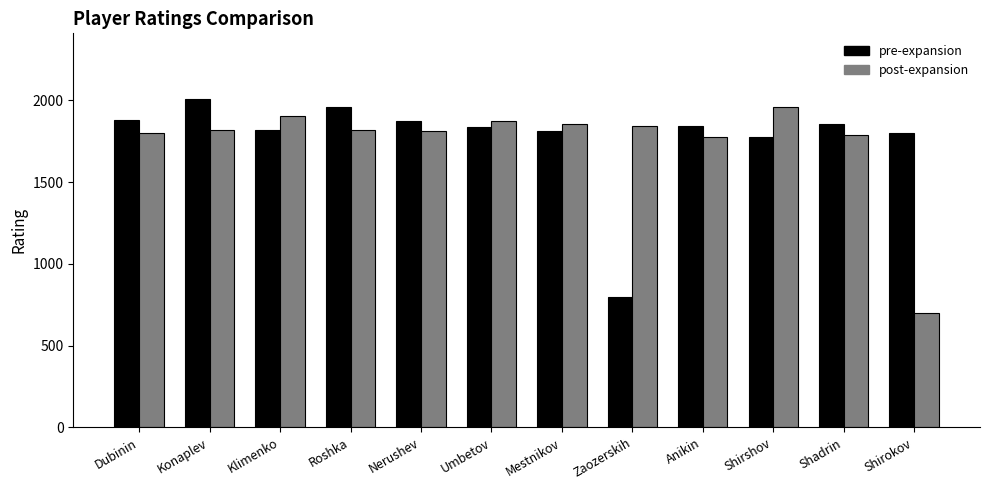

At how many categories does at least one series exceed 1114?

12